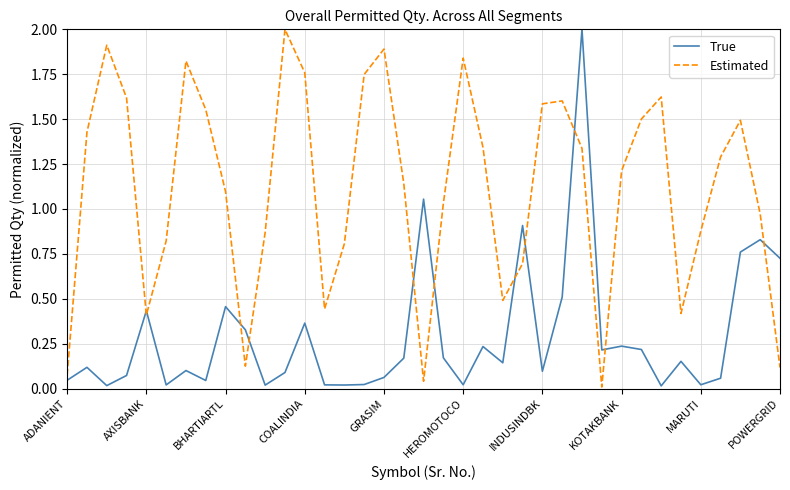

After their last crossing, which series has the higher values: True or Estimated?

True